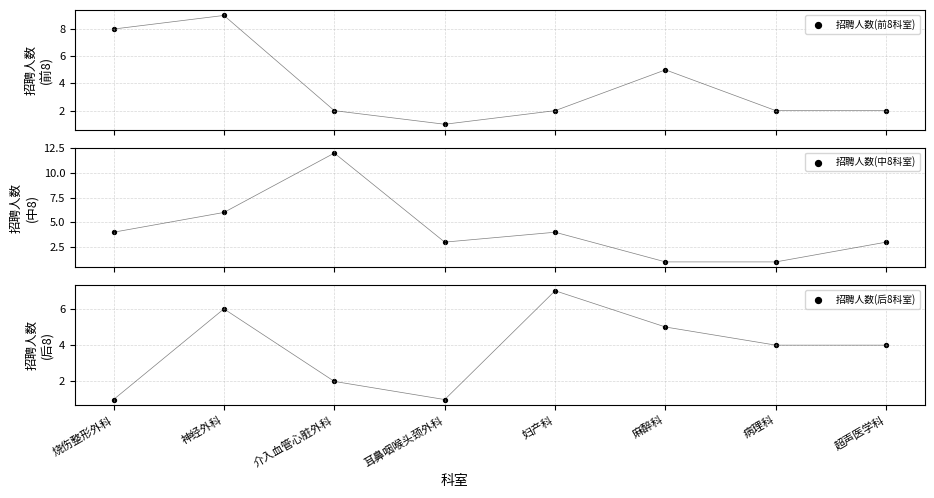

Which series contains the lowest Y value?

招聘人数(前8科室)